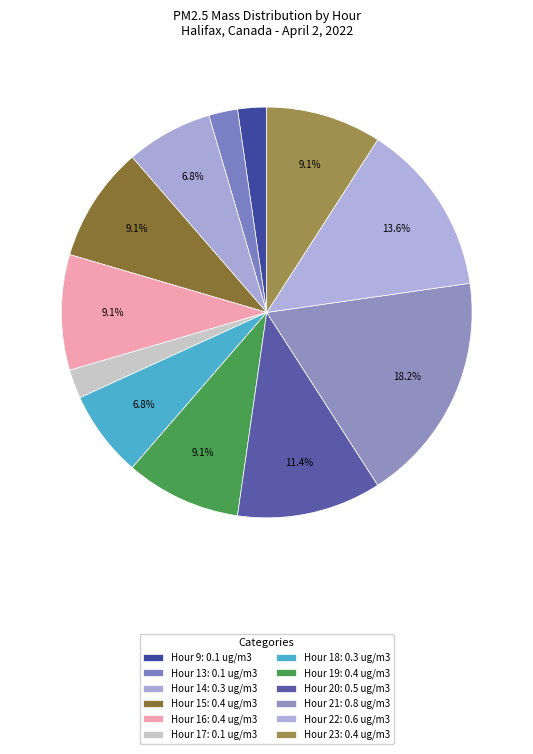

To the nearest percent, what is the difference between the largest and smallest slice percentages?

16%